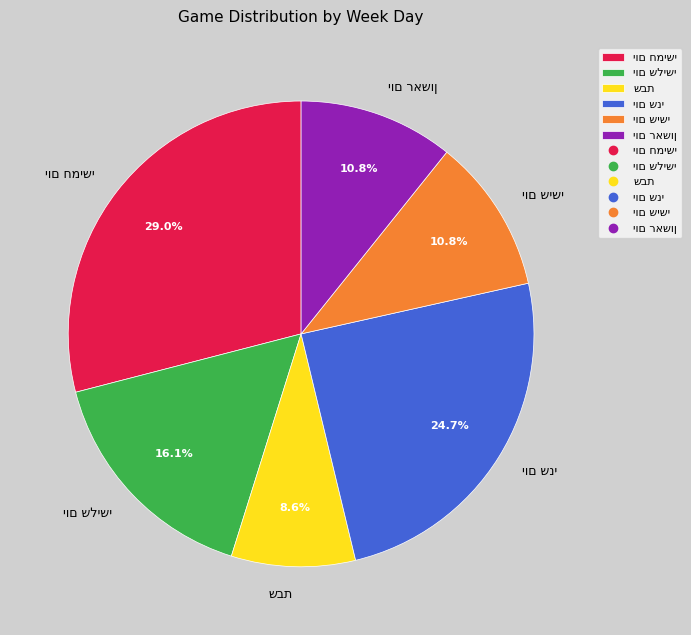

Does any single category account for the majority?

No